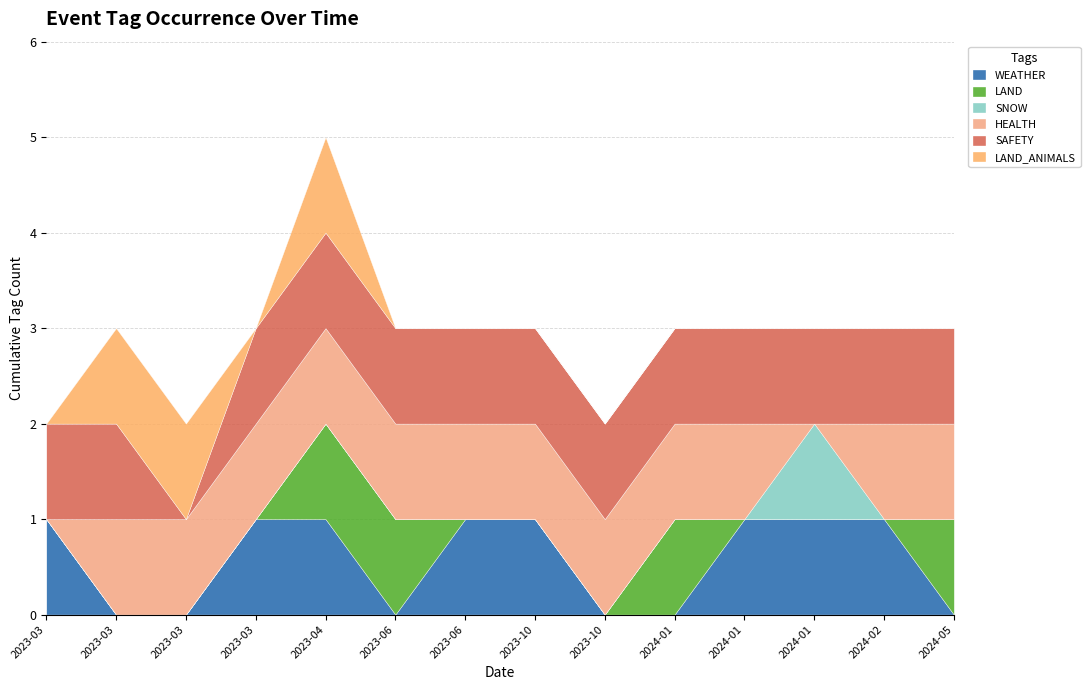

What is the spread (max minus min) of values at 2023-10-23?

1